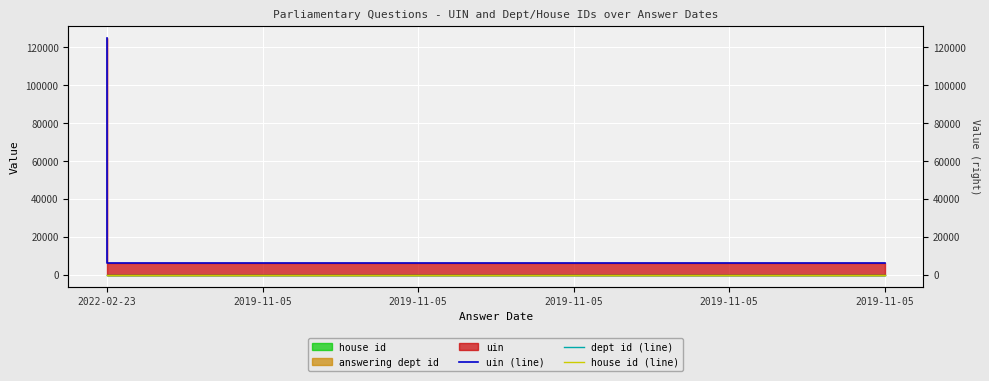

Reading right to left, list all the values displayed in this chart.

uin (line): 2019-11-05=6423	2019-11-05=6422	2019-11-05=6421	2019-11-05=6420	2019-11-05=6419	2022-02-23=125087
dept id (line): 2019-11-05=1	2019-11-05=1	2019-11-05=1	2019-11-05=1	2019-11-05=1	2022-02-23=1
house id (line): 2019-11-05=1	2019-11-05=1	2019-11-05=1	2019-11-05=1	2019-11-05=1	2022-02-23=1